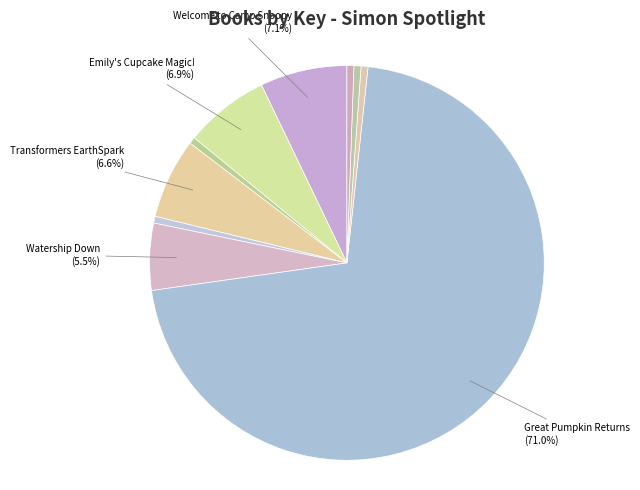

How many slices are in this pie chart?

10